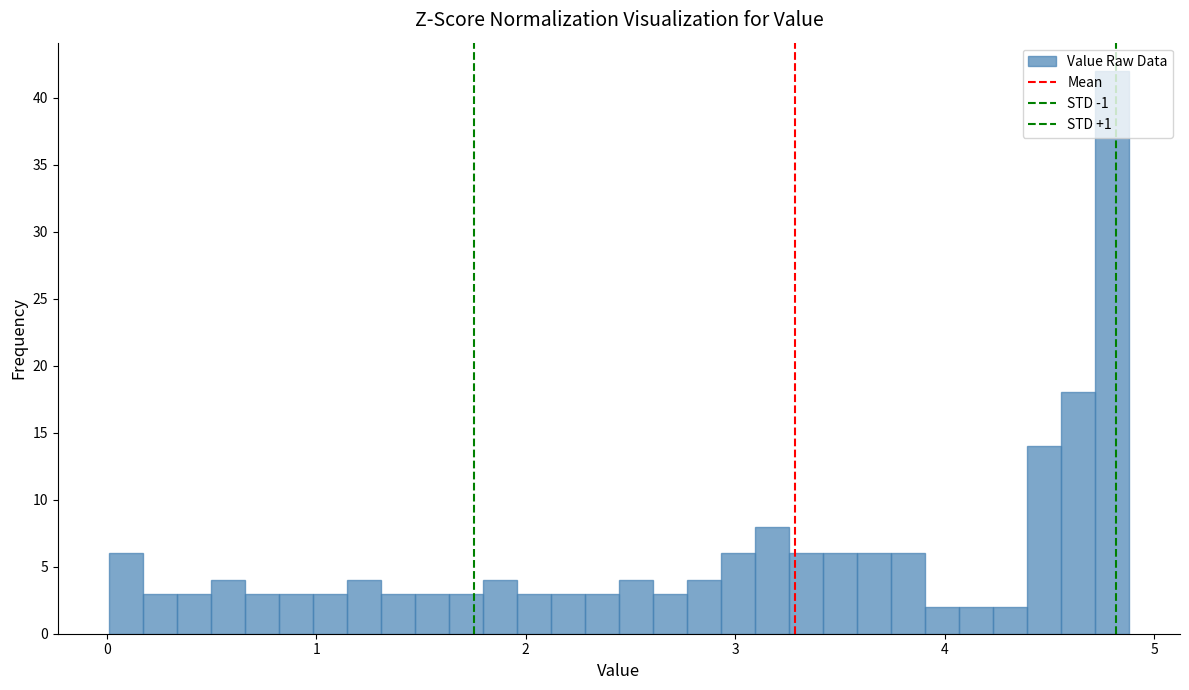

Read against the x-axis, roughly where is the centre of the tallest bar?

4.8